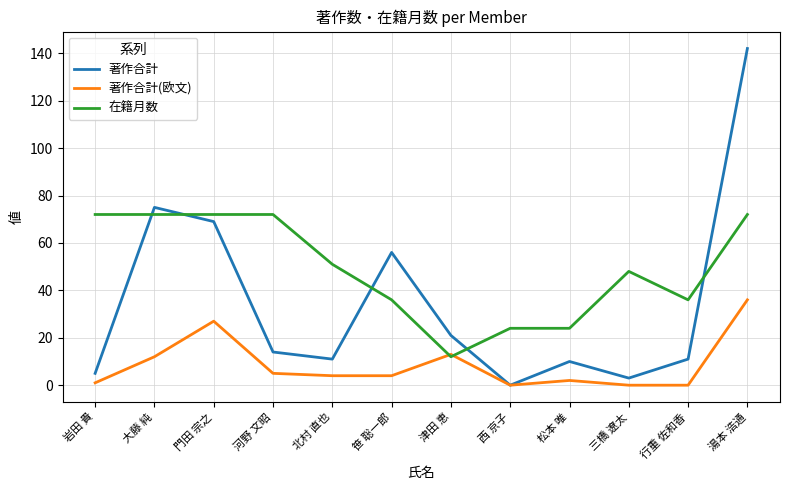

What is the average value of the 著作合計 series?

35